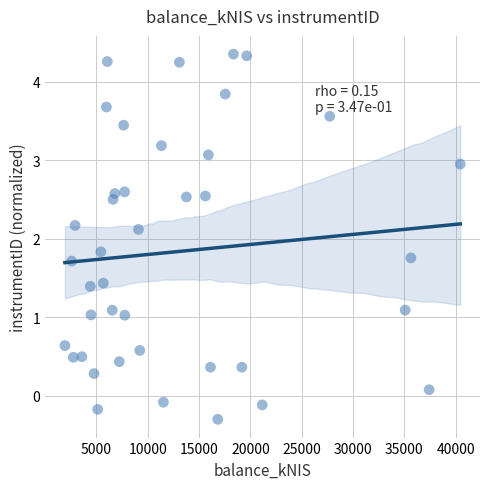

What is the range of X values (max minus min)?

38506.4